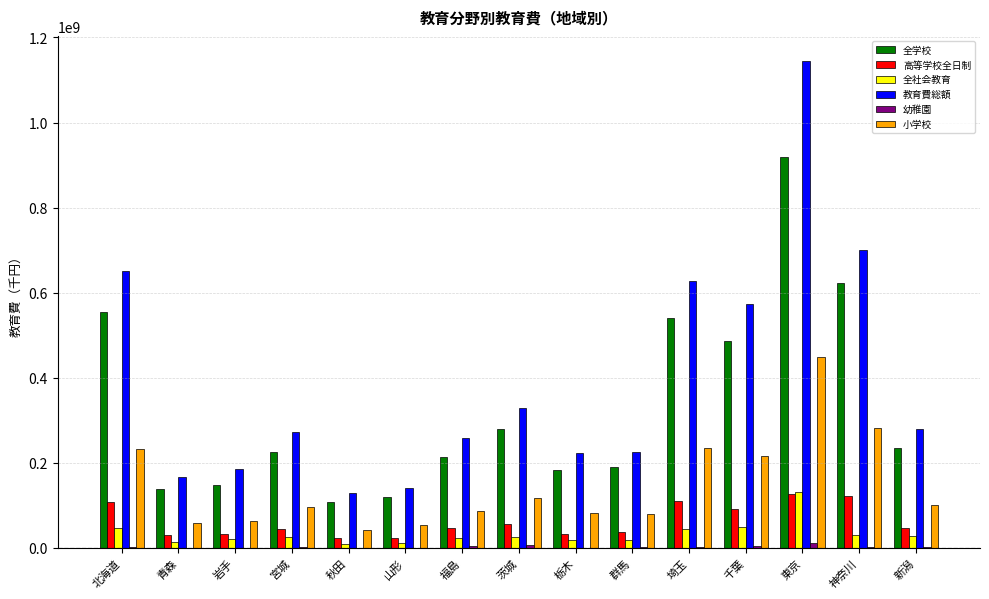

What value does the 全社会教育 series have at 神奈川?

30108481